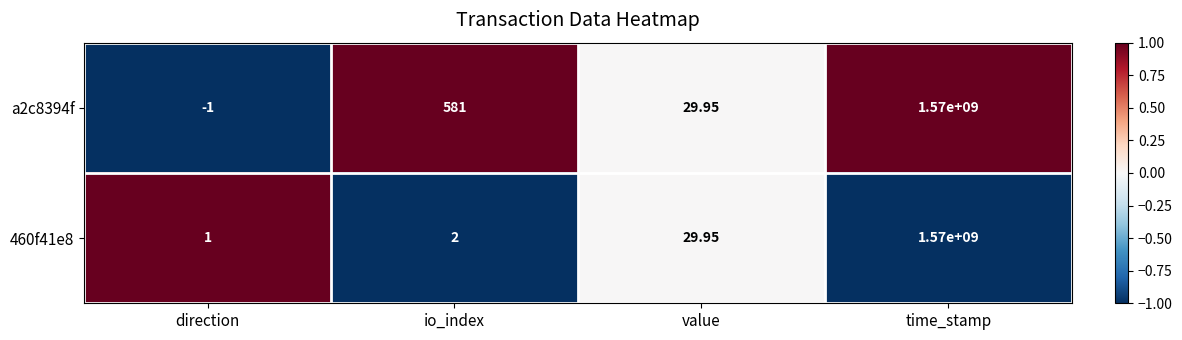

Which category has the highest value in the a2c8394f series?

time_stamp